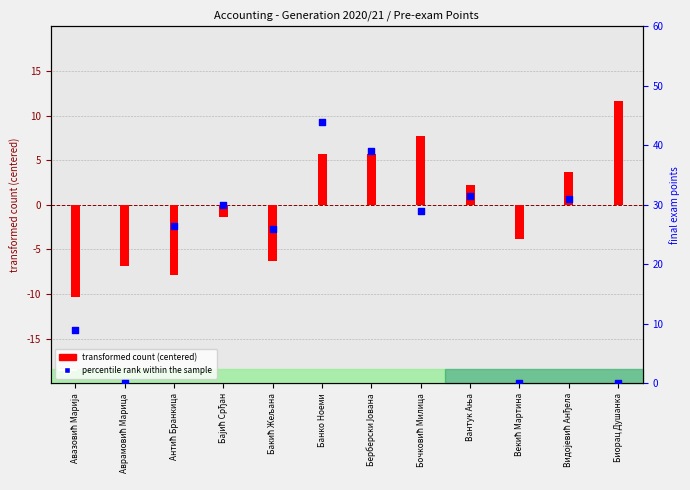

What is the change in value from Банко Ноеми to Векић Мартина?

-44.0